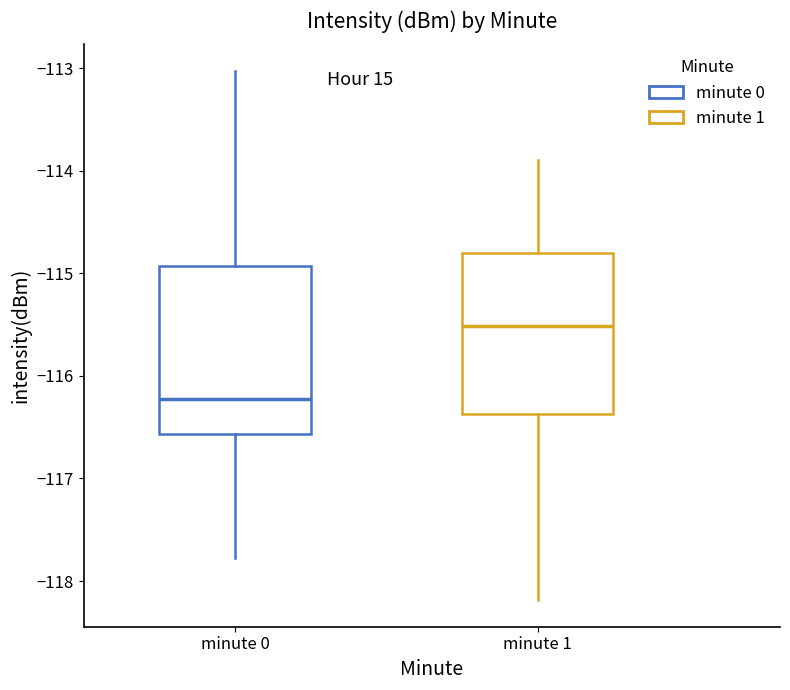

Which box's median line is the lowest?

minute 0